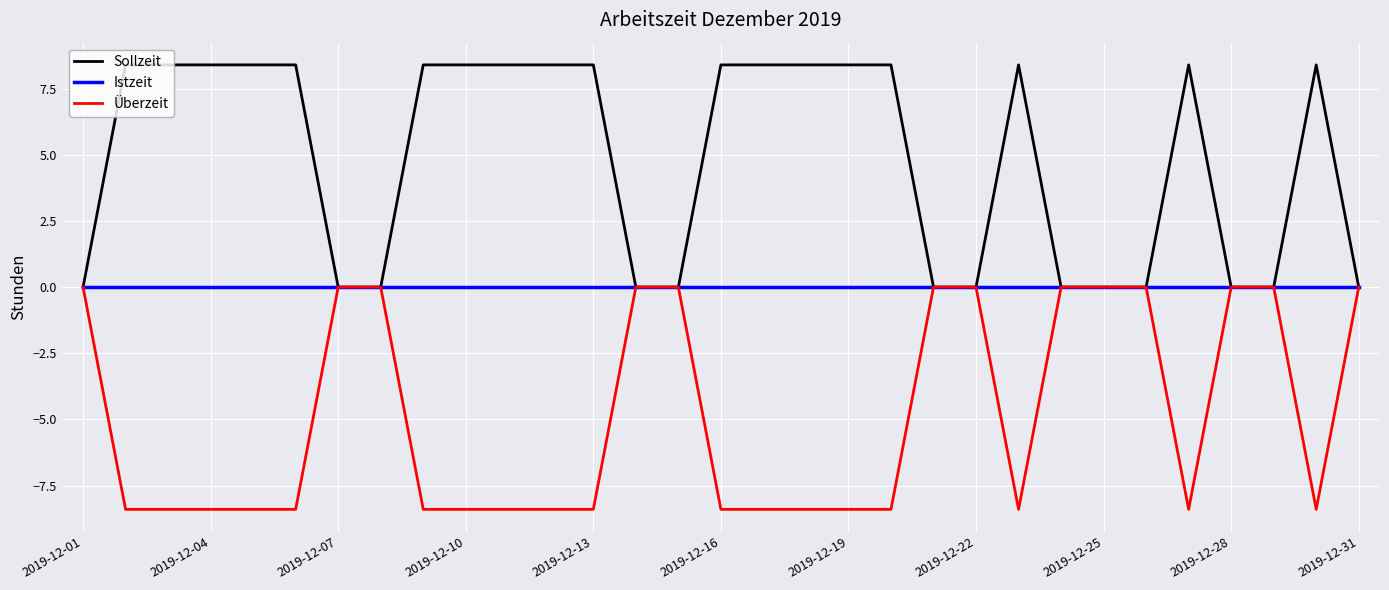

What is the difference between the maximum and minimum values in the Überzeit series?

8.4